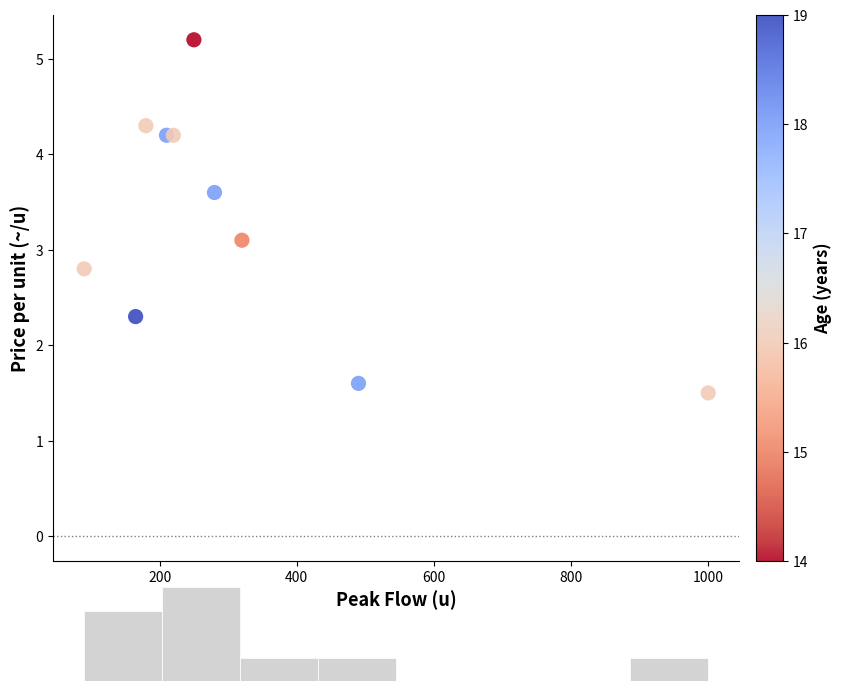

What Y value in the scatter plot is closest to 3?

3.1